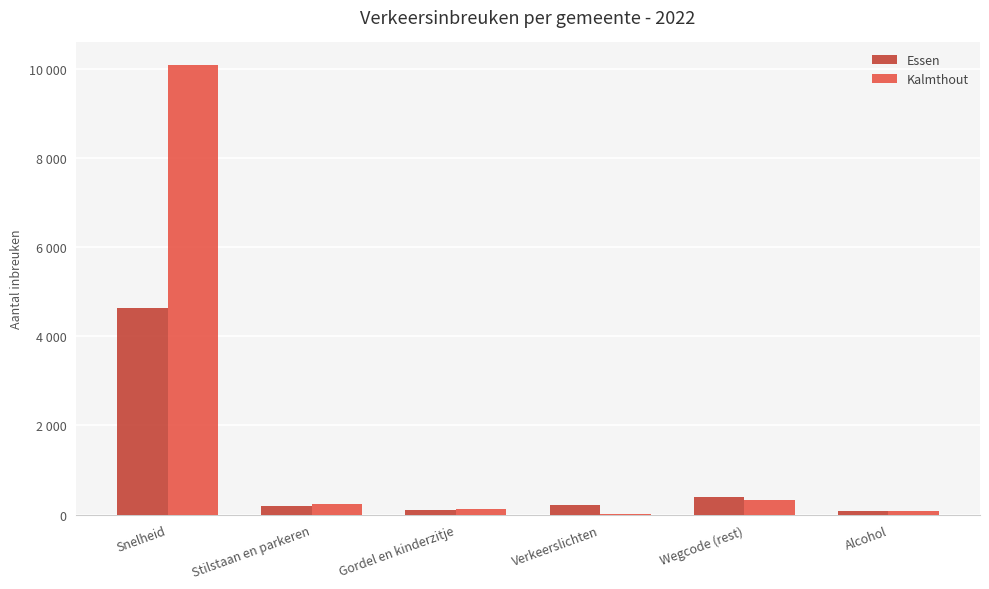

What are all the series names shown in the legend?

Essen, Kalmthout